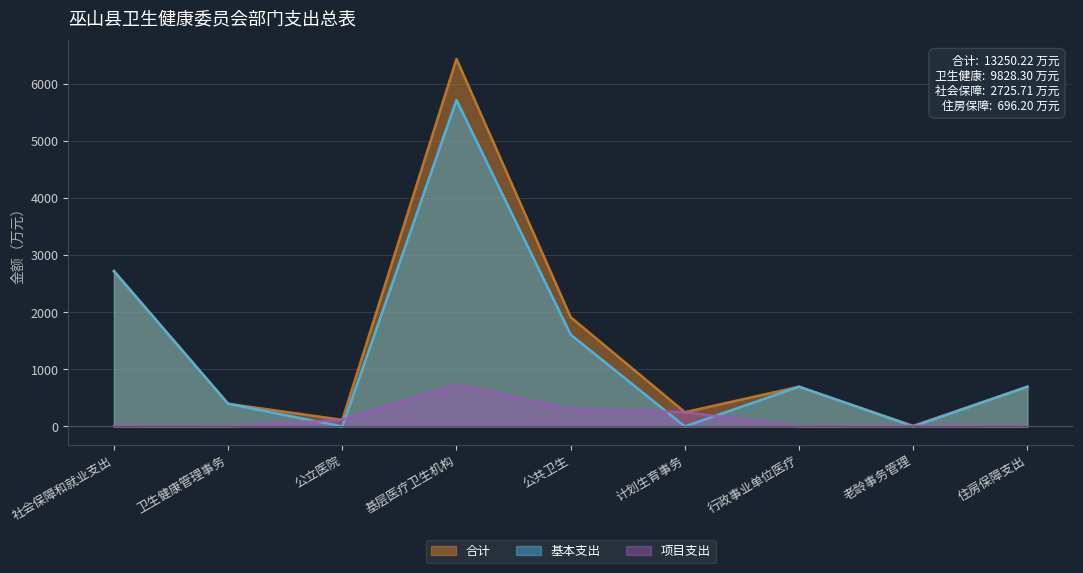

Is the value of 基本支出 at 社会保障和就业支出 greater than the value of 合计 at 老龄事务管理?

Yes